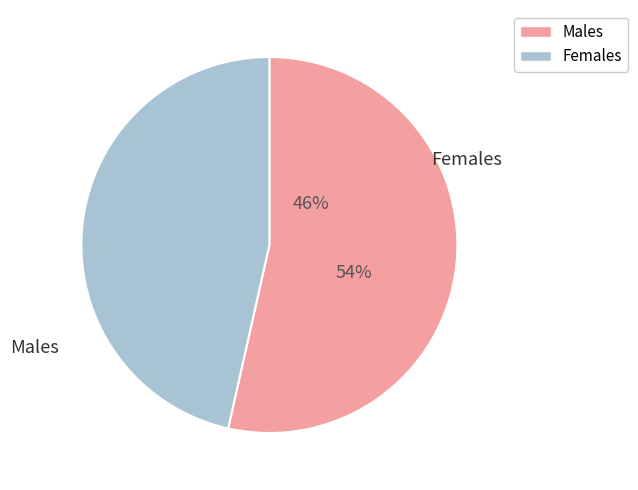

Is it true that 40-44 years is 0% of the pie?

True